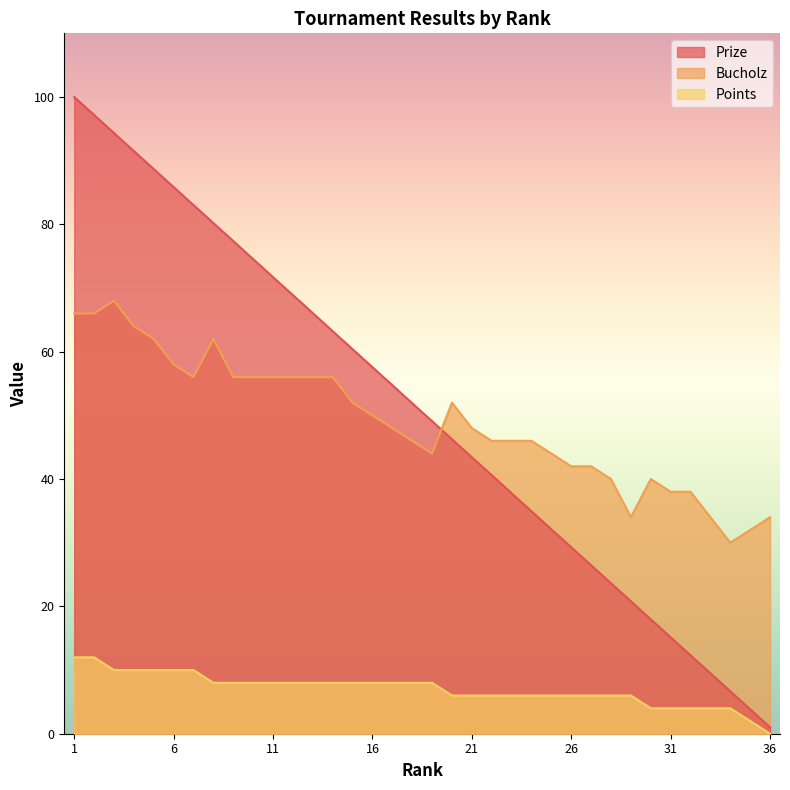

What is the sum of all Points values?

252.0